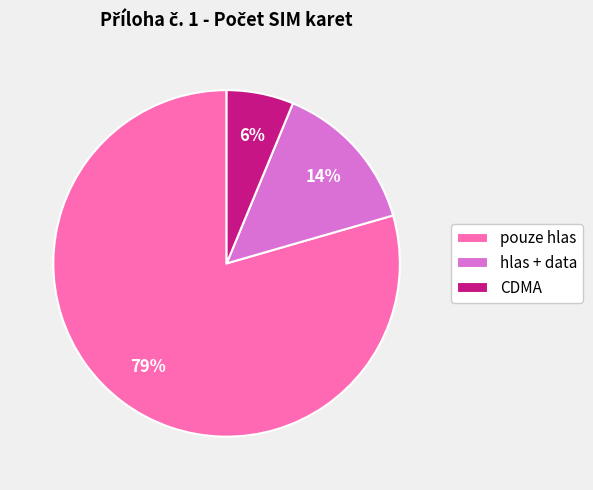

Does any single category account for the majority?

Yes